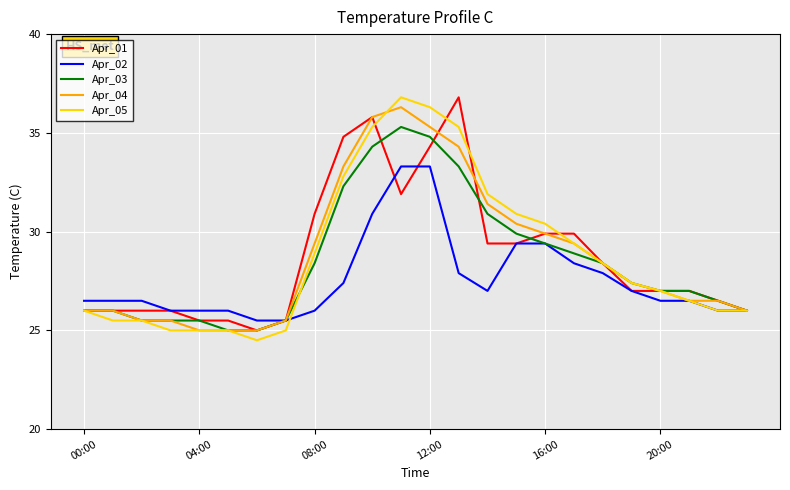

What is the minimum value shown in the chart?

24.5